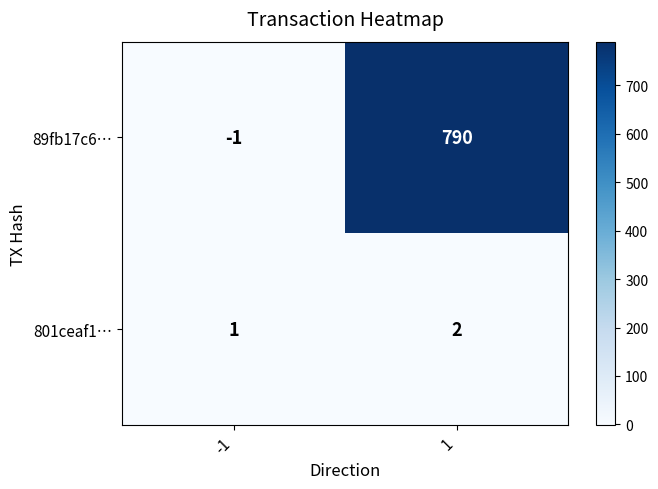

The 801ceaf1… series shows 2 at -1. True or false?

False